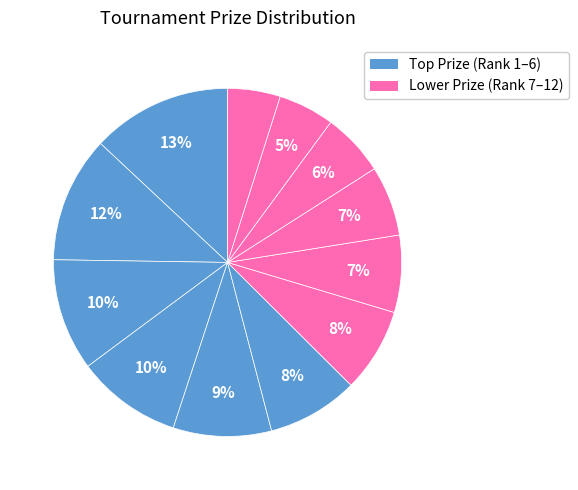

Does any single category account for the majority?

No